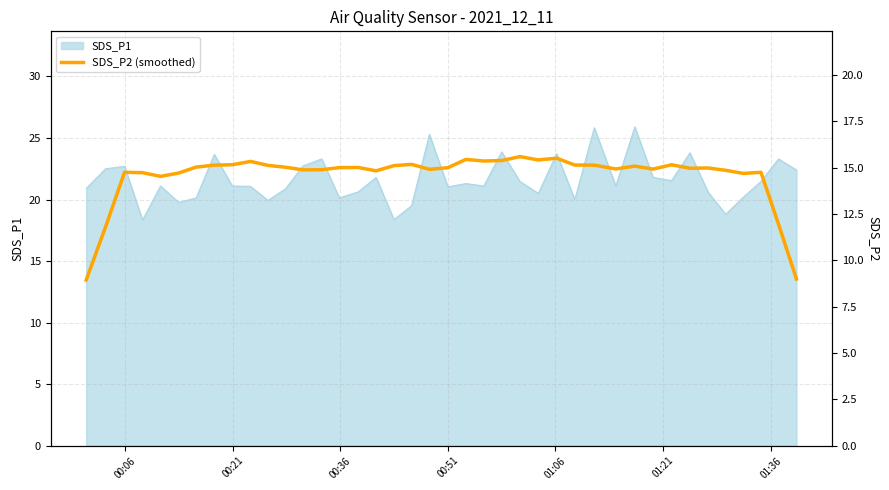

What is the maximum value for SDS_P1?

25.9